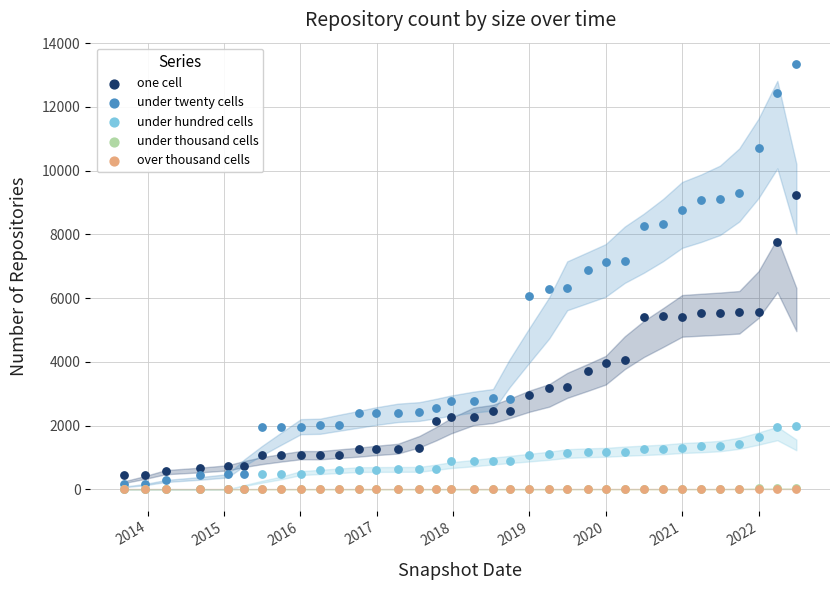

What are all the series names shown in the legend?

one cell, under twenty cells, under hundred cells, under thousand cells, over thousand cells